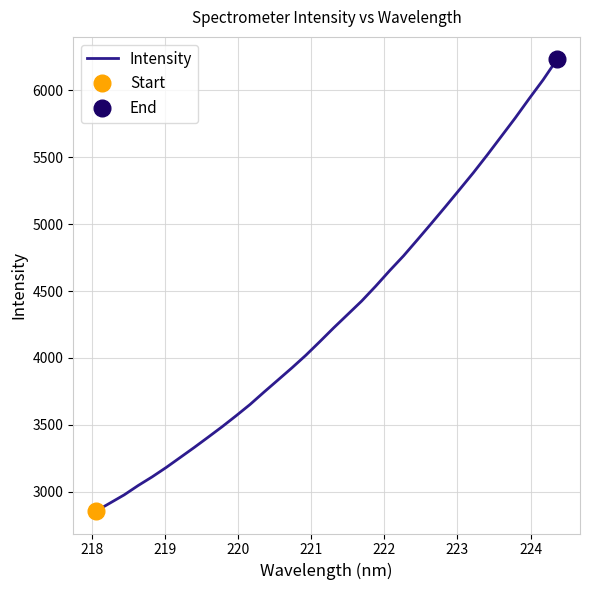

Does the chart display data point markers on the line(s)?

No